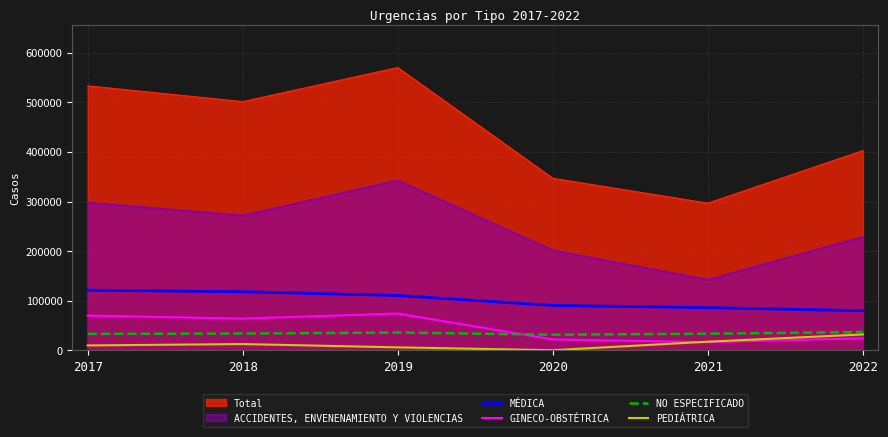

How many series are shown in this chart?

6